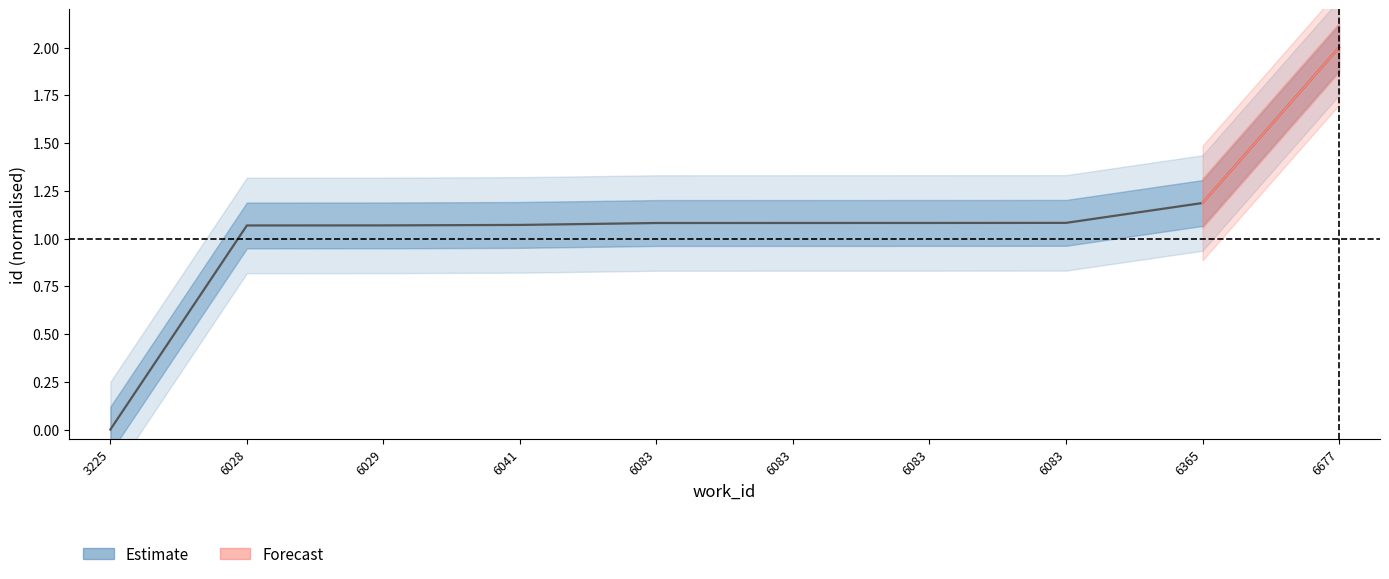

The value at 3225 is 1.1. True or false?

False